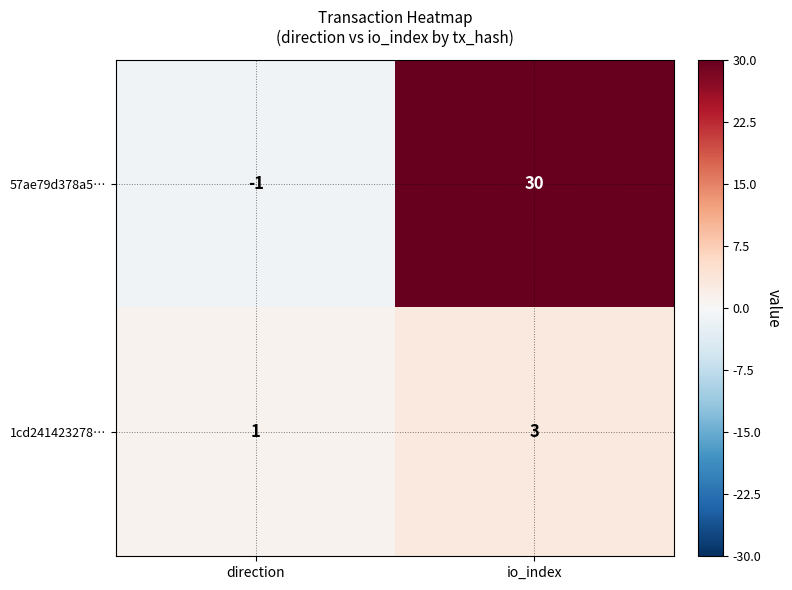

How many data points in 1cd241423278… are less than 3?

1